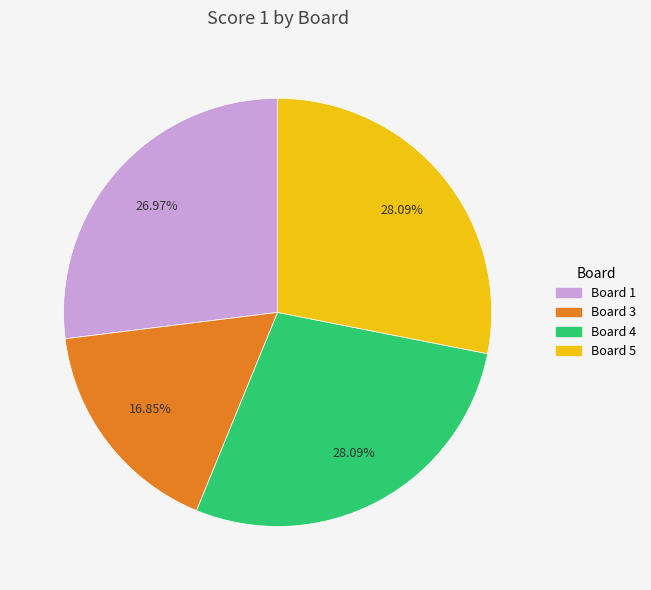

Is there any slice that represents more than half of the pie?

No